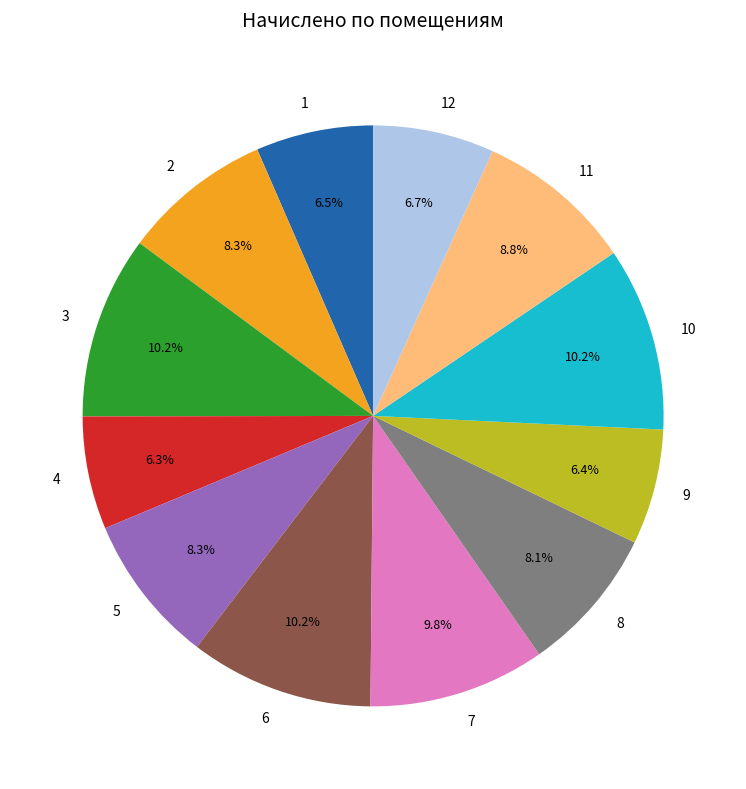

Is 10 the majority of the pie?

No